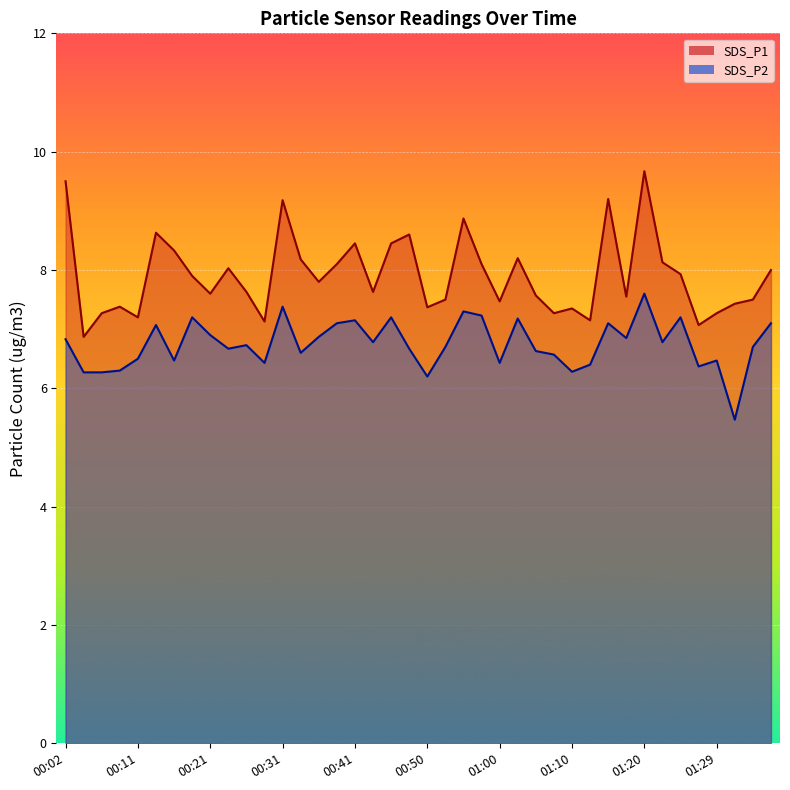

What is the average value of the SDS_P1 series?

7.9